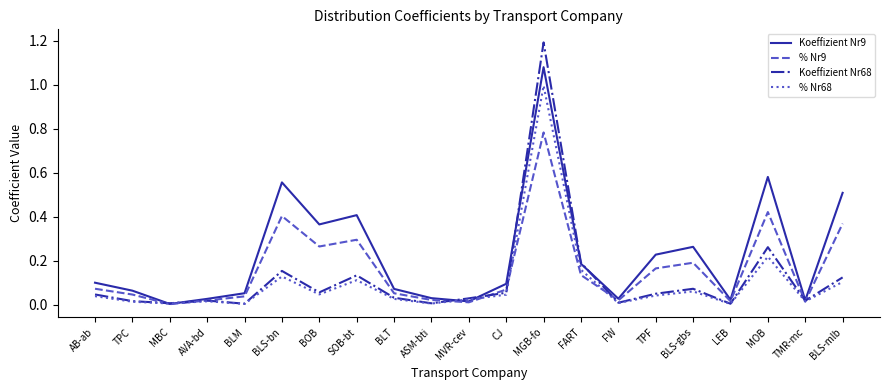

Rank the series by their average value, from lowest to highest.

% Nr68, Koeffizient Nr68, % Nr9, Koeffizient Nr9